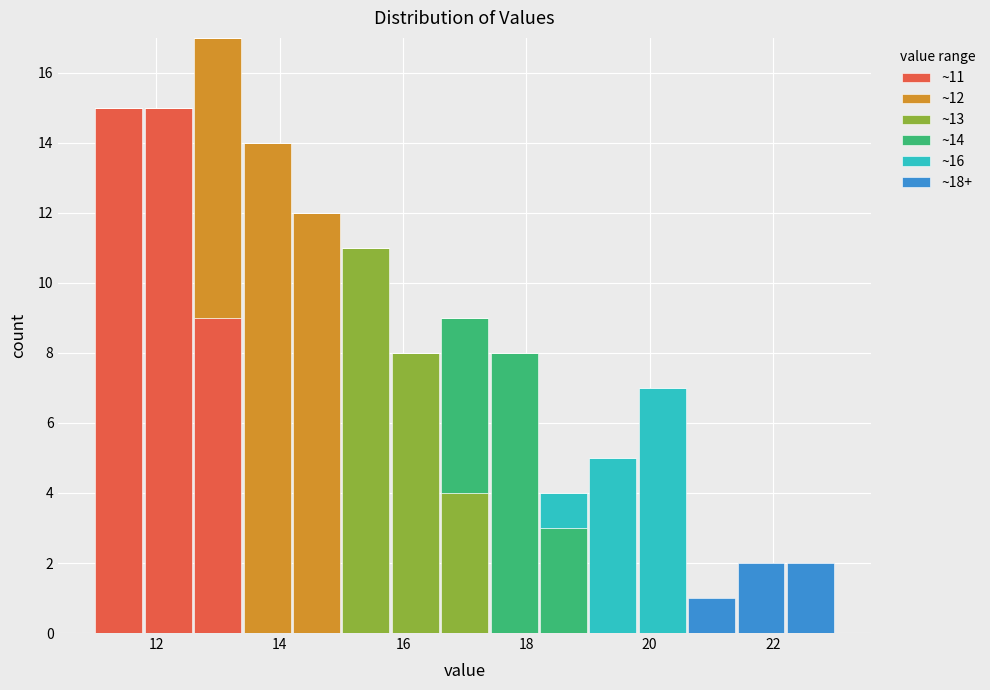

Which range on the x-axis has the tallest stacked bar (by total height)?

12.6 to 13.4